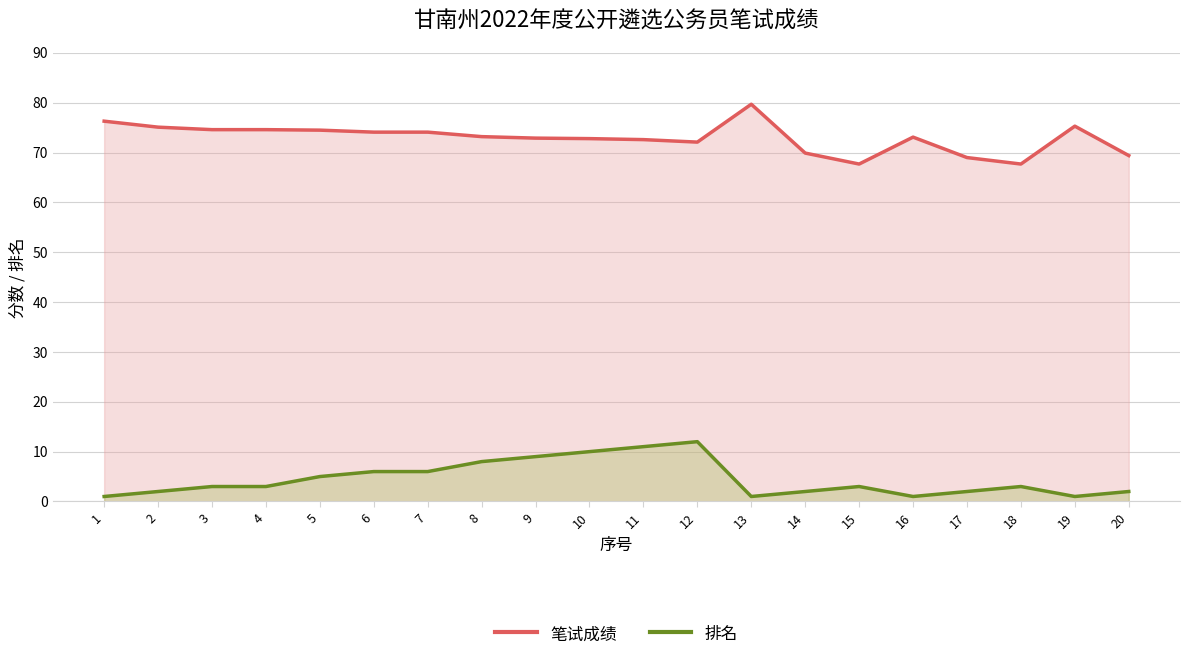

At which label does 排名 reach its peak?

12